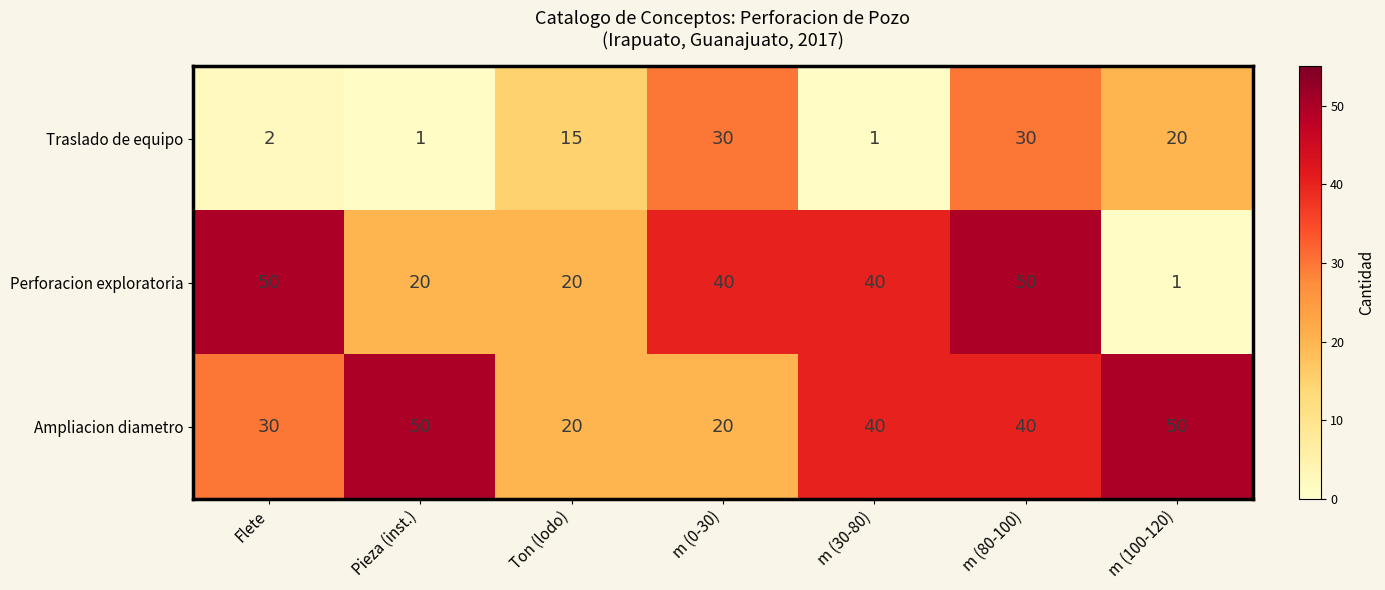

What is the difference between the maximum and second lowest values in the Ampliacion diametro series?

30